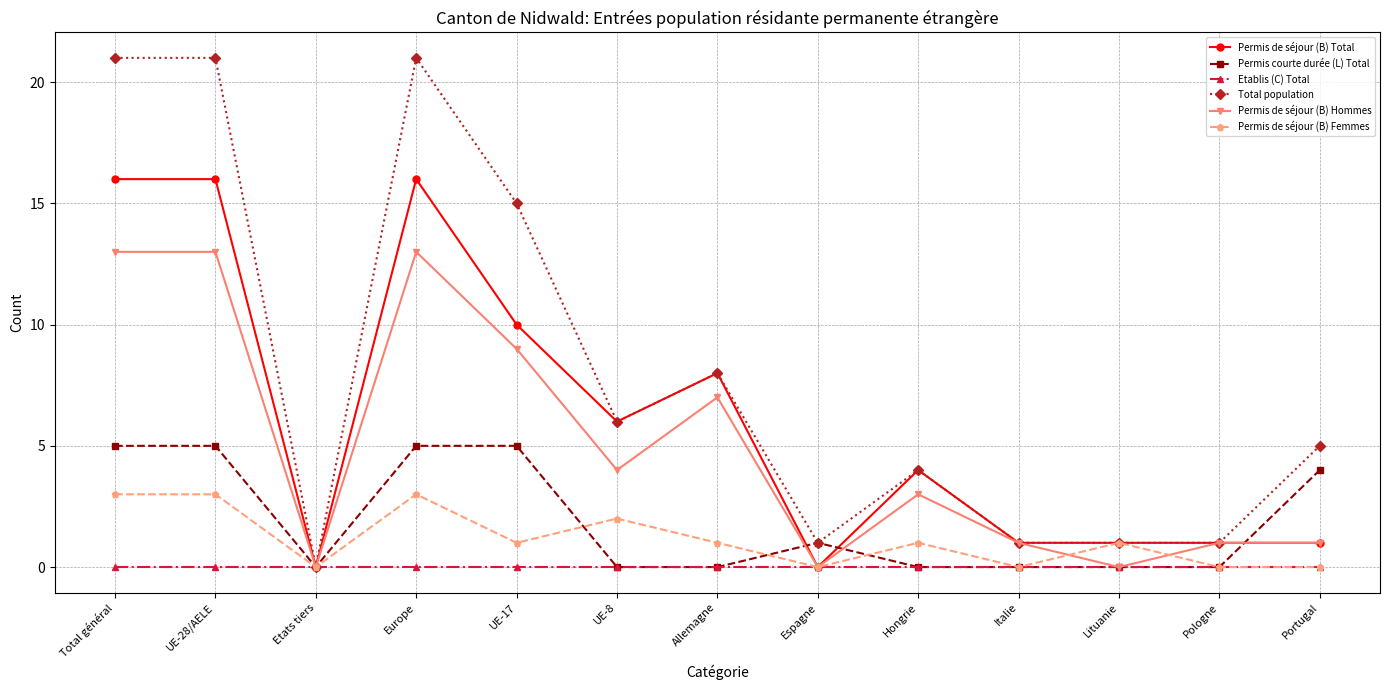

Which series has the widest spread of values?

Total population